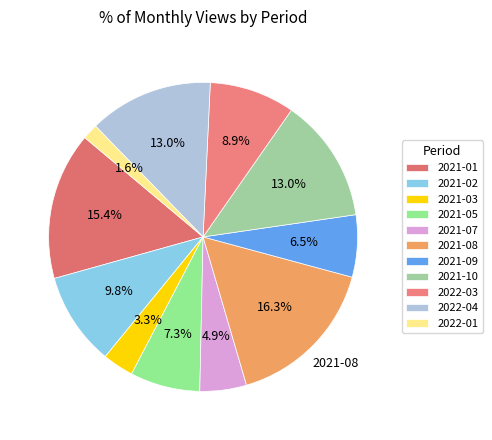

Count the number of slices in the pie.

11